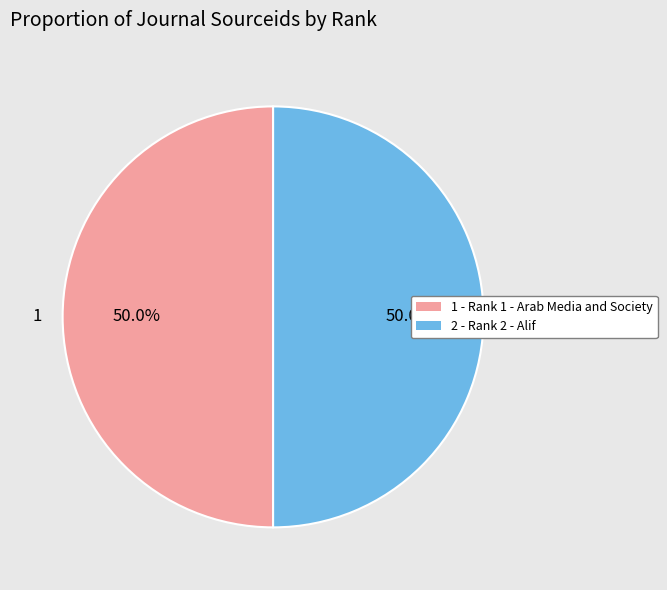

Combined, what portion of the pie is 1 - Rank 1 - Arab Media and Society and 2 - Rank 2 - Alif?

100.0%